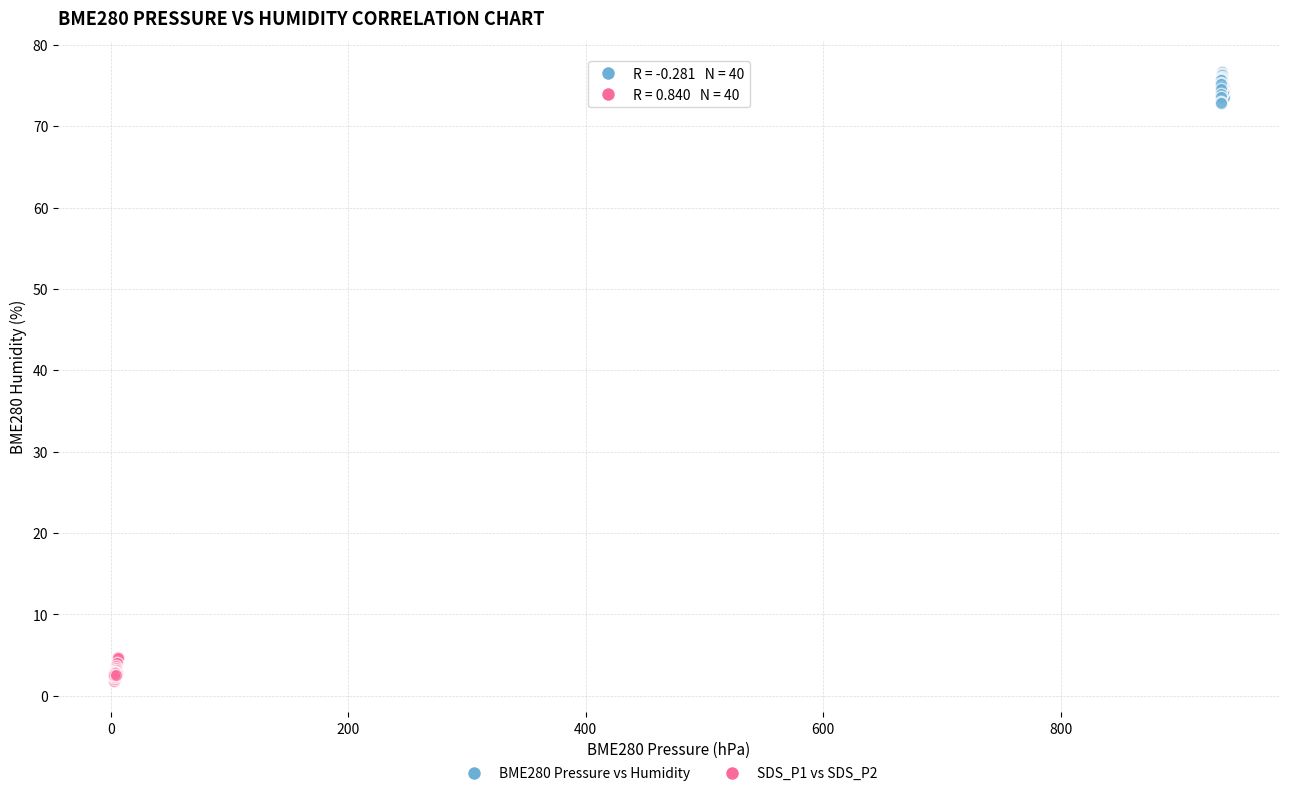

Which series reaches the minimum Y coordinate?

SDS_P1 vs SDS_P2